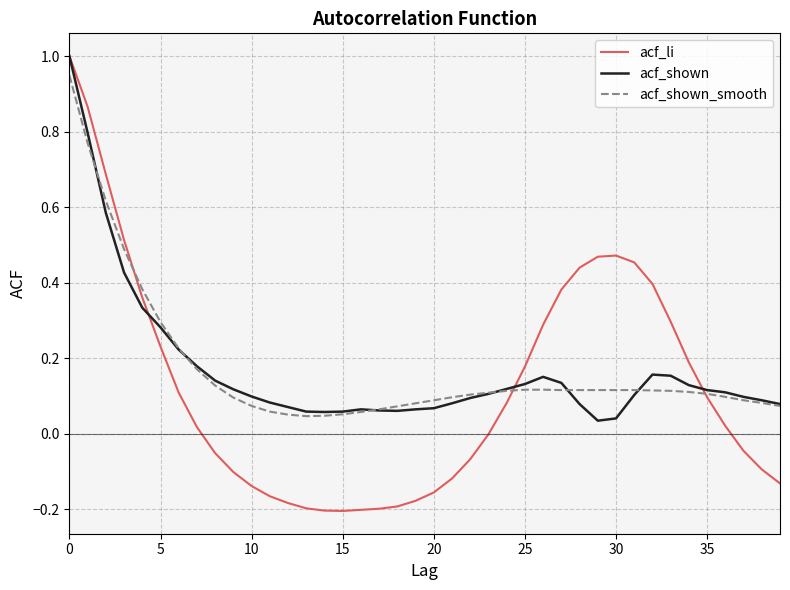

Which series has the largest range (max minus min)?

acf_li